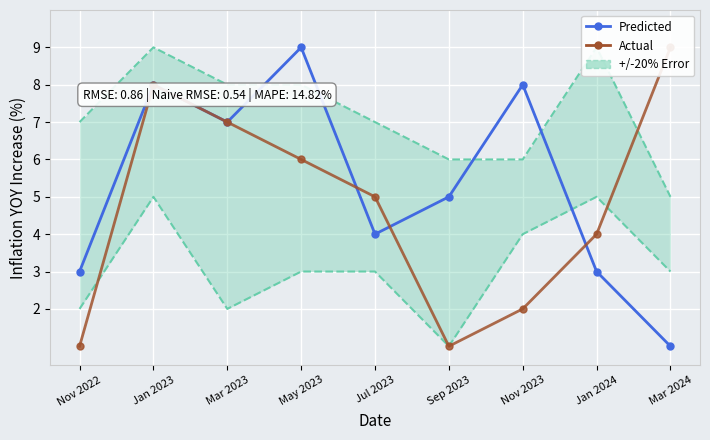

Is it true that Predicted equals 1 at Mar 2024?

True